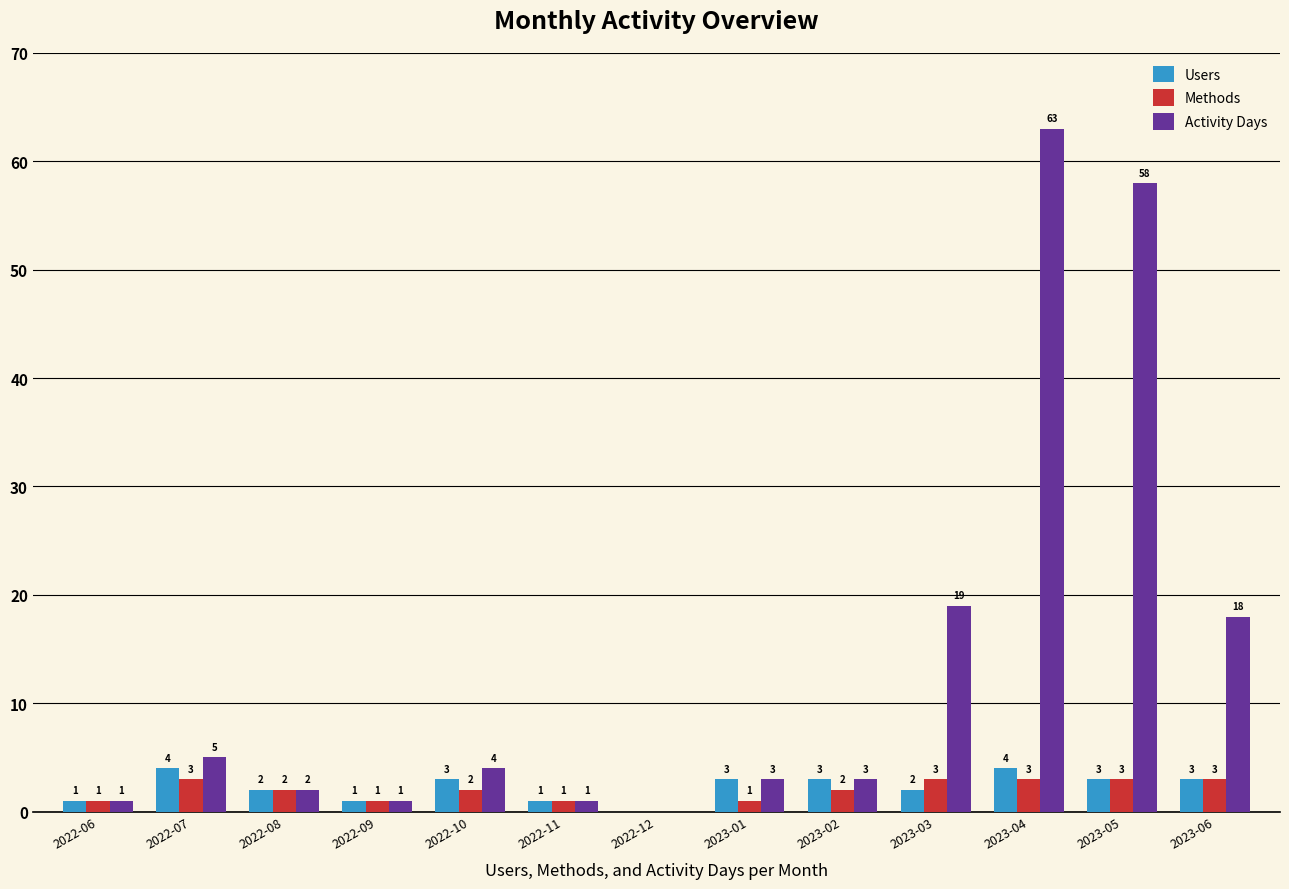

The Activity Days series shows 18 at 2023-06. True or false?

True